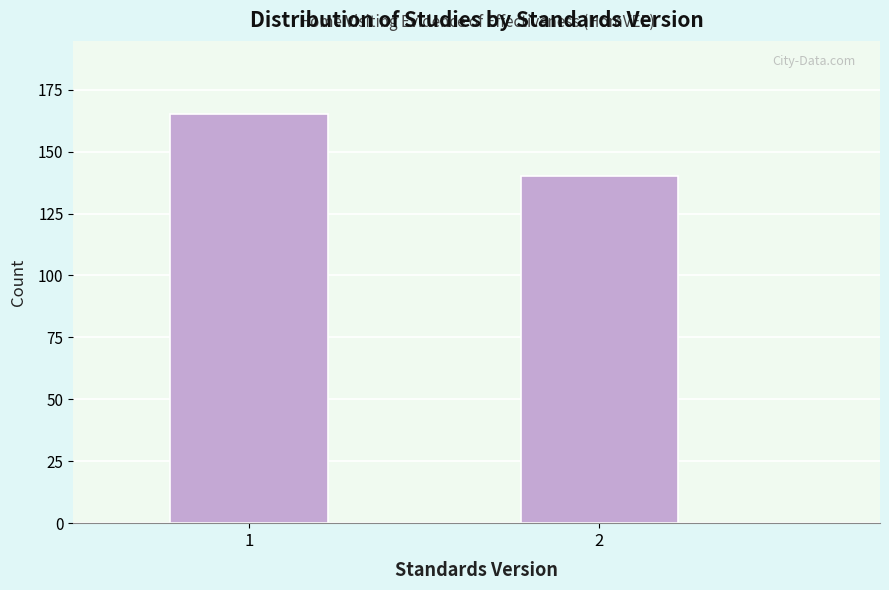

Reading right to left, what are all the values shown in this chart?

2=140	1=165